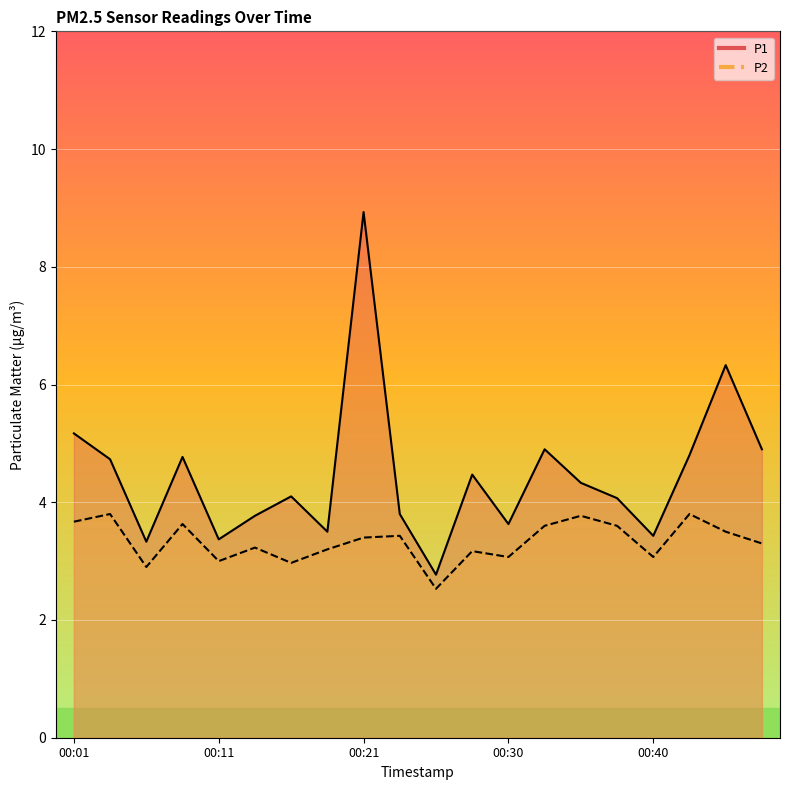

True or false: P1 and P2 intersect in this chart.

False